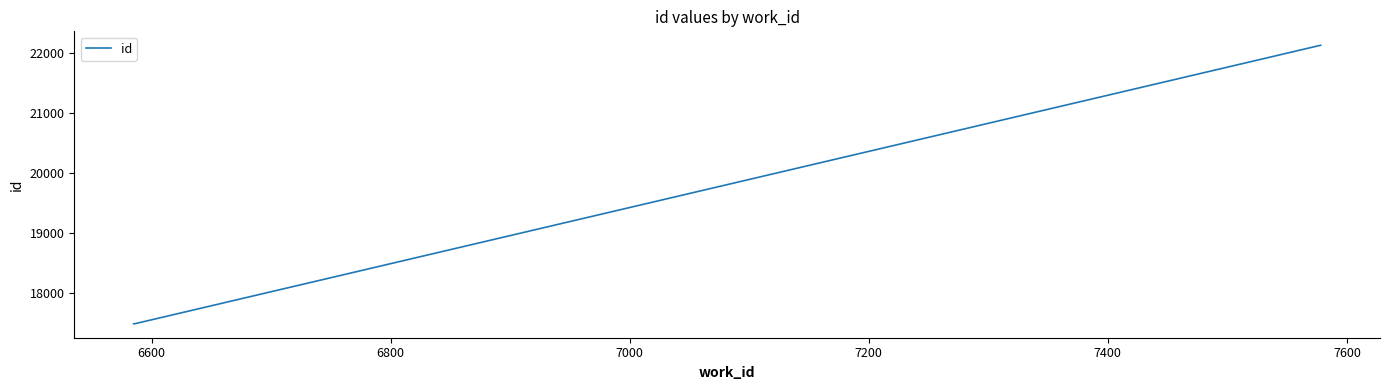

What is the sum of all values?

57104